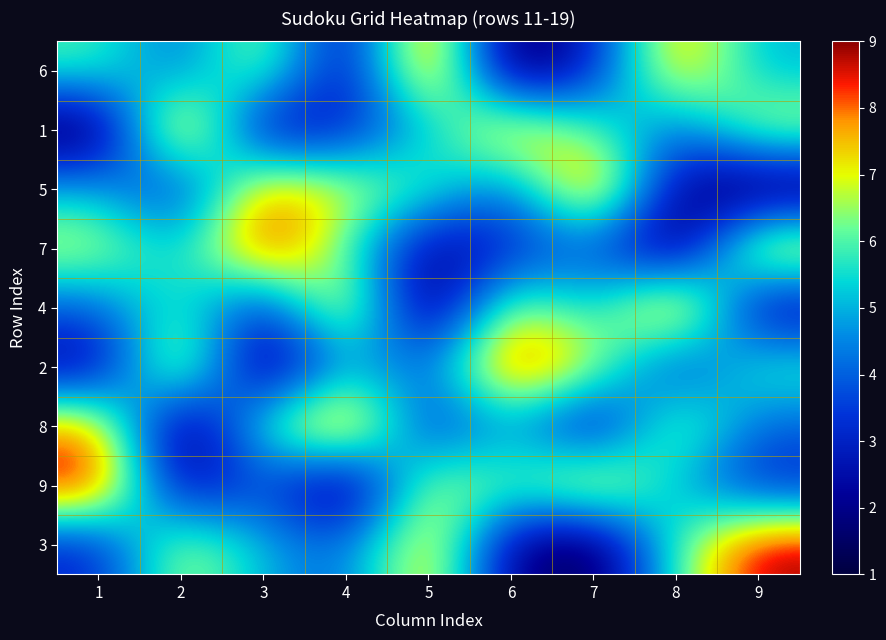

Reading left to right, what are all the values shown in this chart?

6: 1=6	2=4	3=7	4=2	5=9	6=1	7=3	8=8	9=5
1: 1=1	2=9	3=2	4=3	5=5	6=8	7=6	8=4	9=7
5: 1=5	2=3	3=8	4=7	5=6	6=4	7=9	8=2	9=1
7: 1=7	2=5	3=9	4=6	5=2	6=3	7=4	8=1	9=8
4: 1=4	2=6	3=3	4=8	5=1	6=7	7=5	8=9	9=2
2: 1=2	2=8	3=1	4=5	5=4	6=9	7=7	8=3	9=6
8: 1=8	2=1	3=6	4=9	5=3	6=5	7=2	8=7	9=4
9: 1=9	2=2	3=4	4=1	5=7	6=6	7=8	8=5	9=3
3: 1=3	2=7	3=5	4=4	5=8	6=2	7=1	8=6	9=9